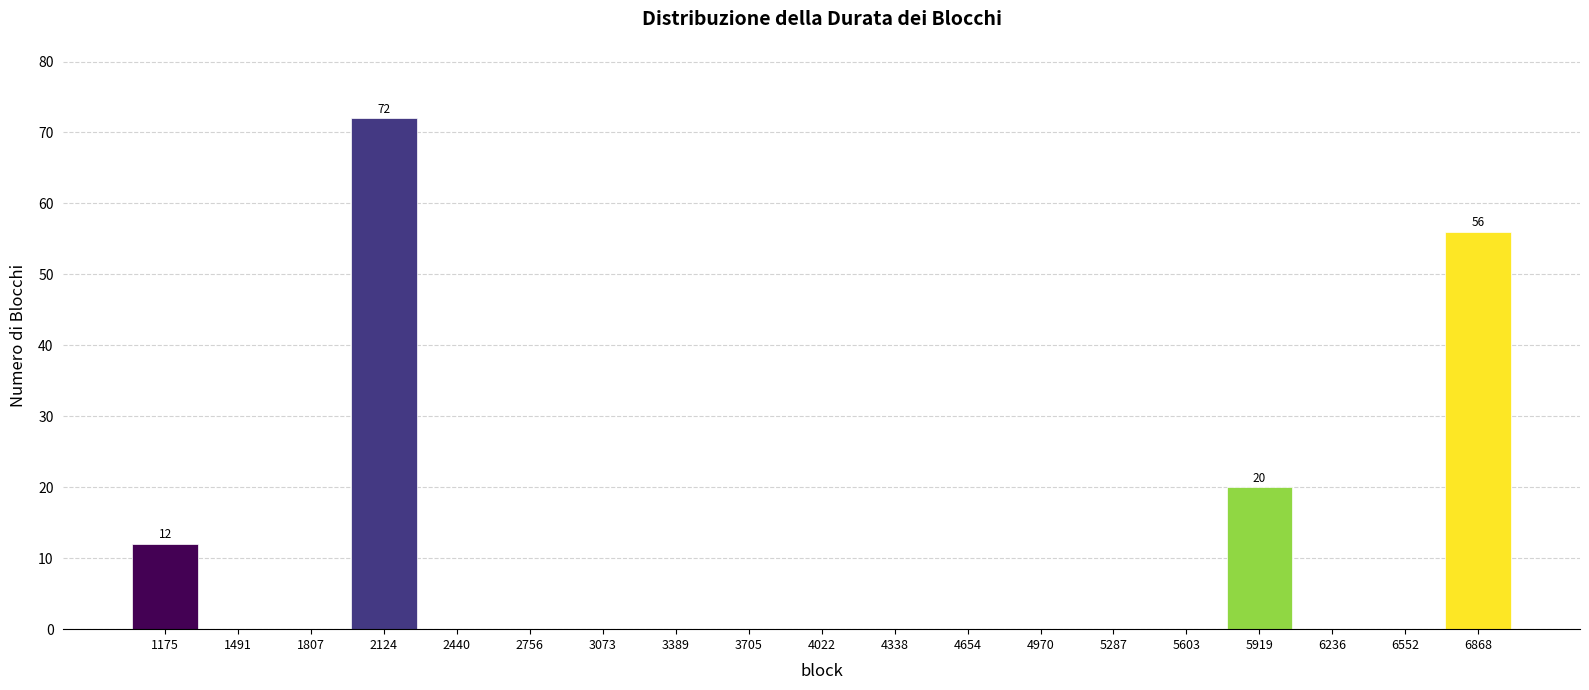

Over which range of the x-axis is the bar tallest?

1950 to 2300